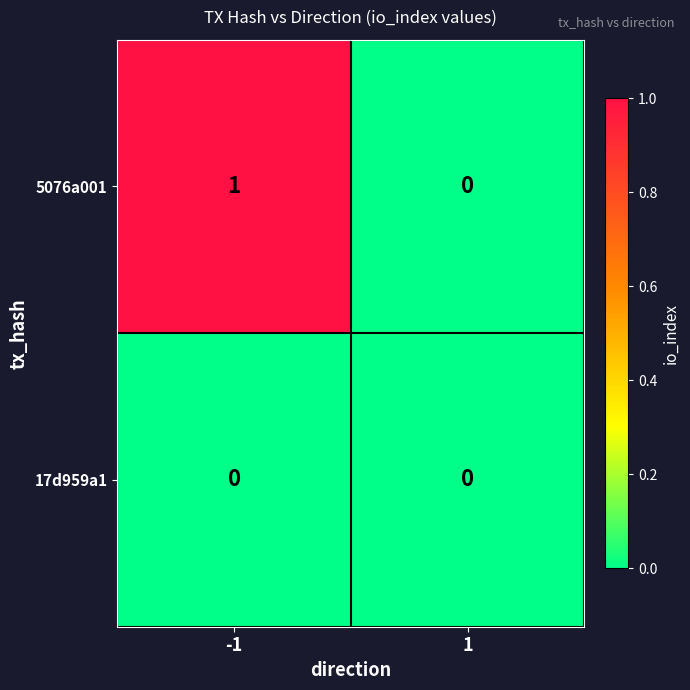

Which series has the largest total across all categories?

5076a001